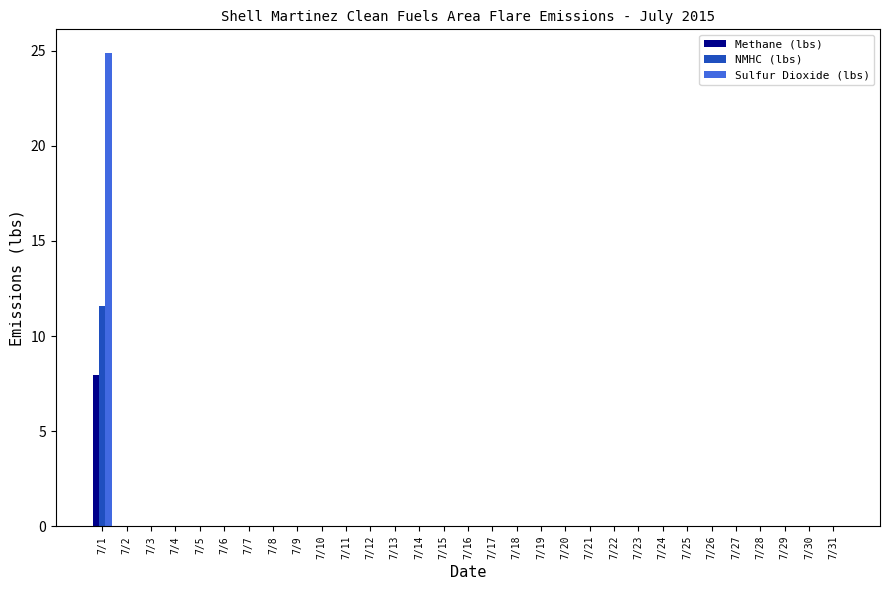

What is the maximum value shown in the chart?

24.9